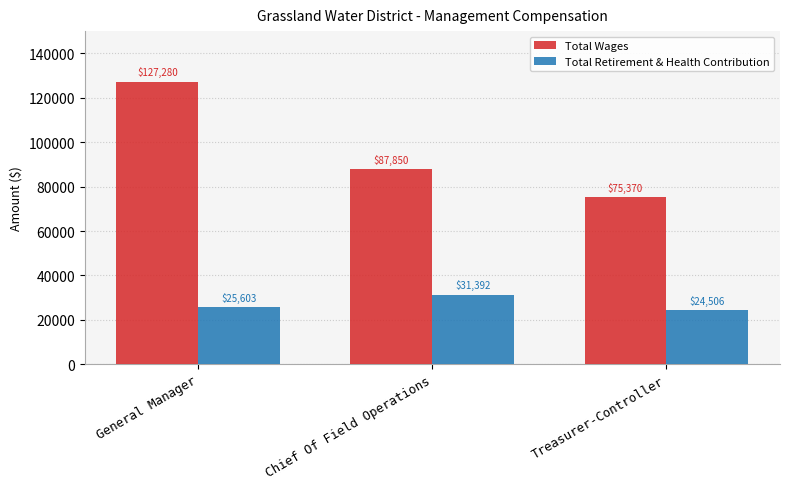

List the series in order of their overall mean, highest first.

Total Wages, Total Retirement & Health Contribution